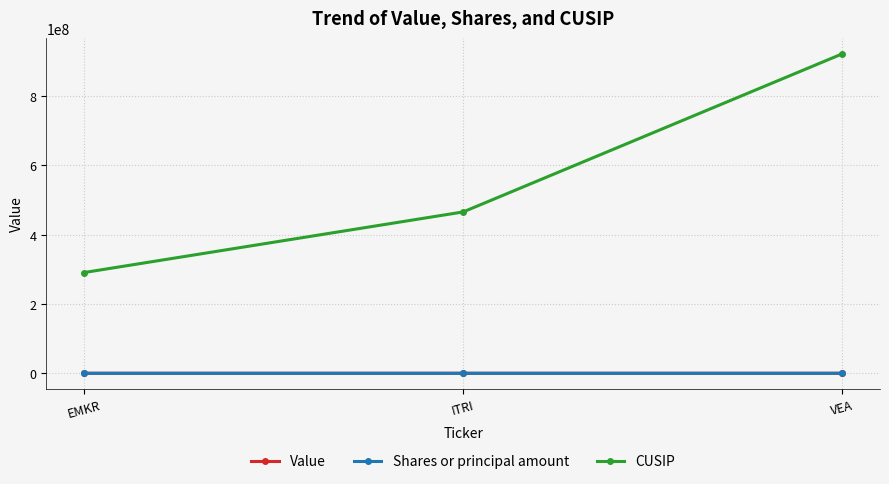

What is the average value of the CUSIP series?

559510389